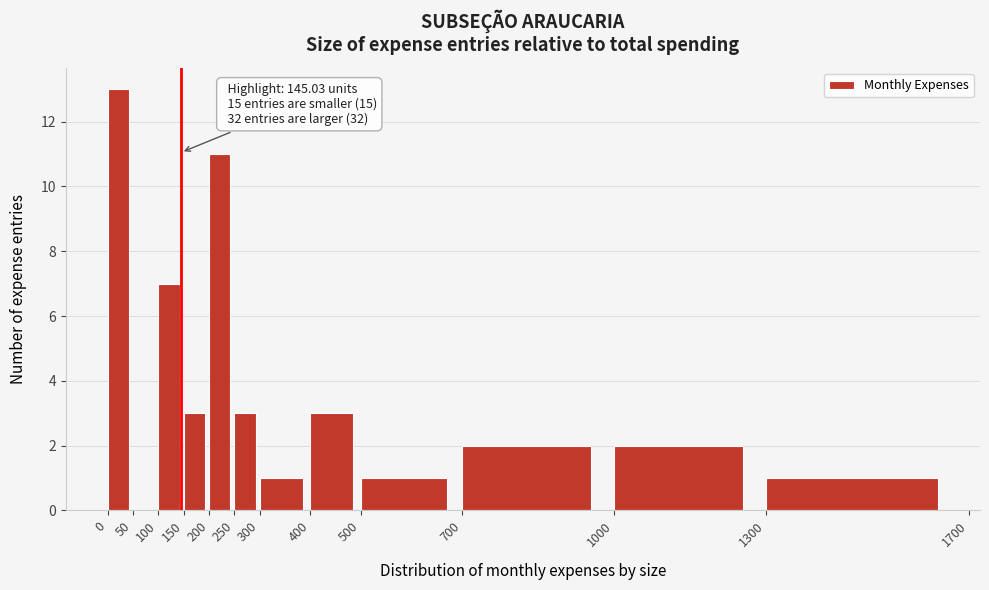

Which range on the x-axis has the tallest bar?

0 to 50